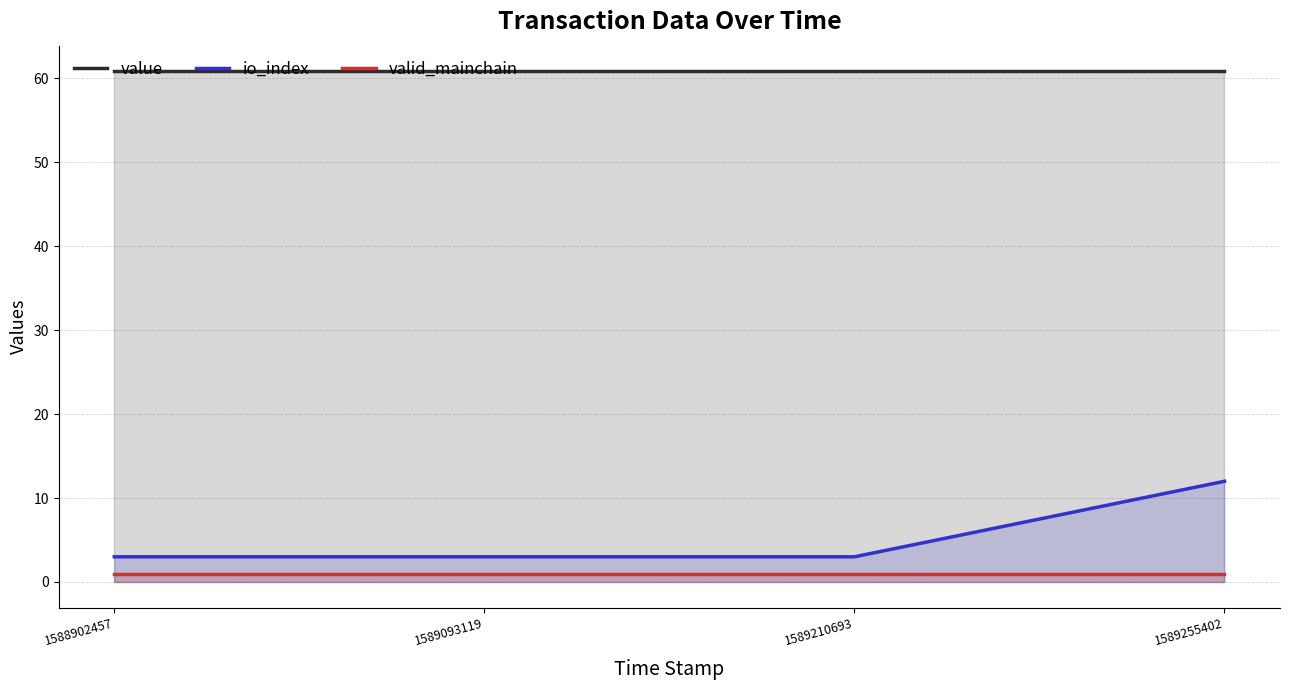

How many lines are shown in the chart?

3